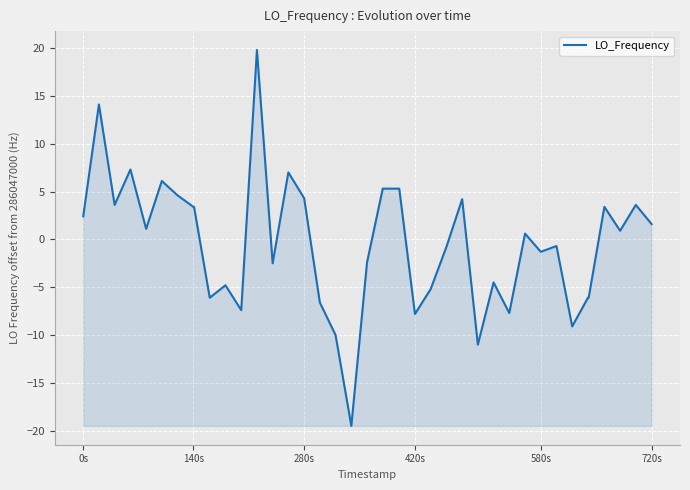

What is the maximum value shown in the chart?

19.8